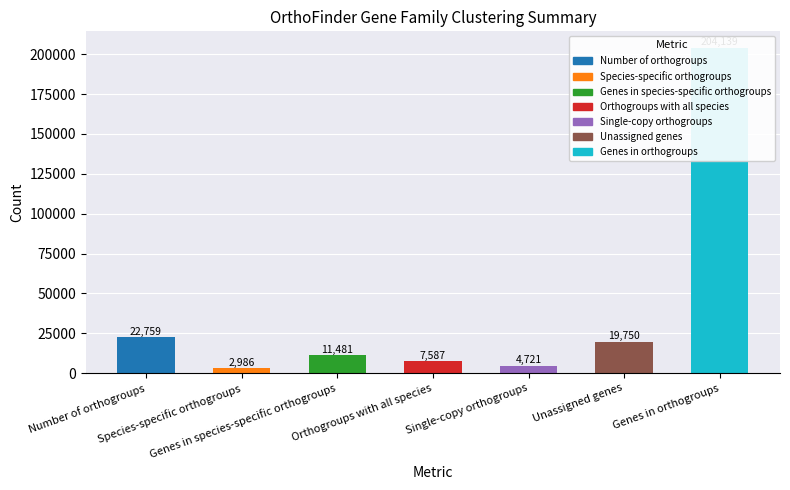

What is the sum of all values?

273423